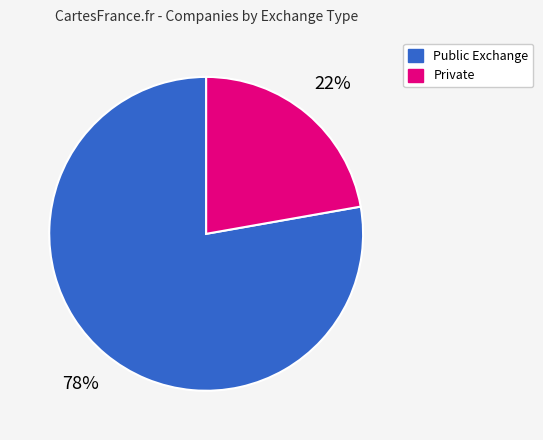

Does any single category account for the majority?

Yes